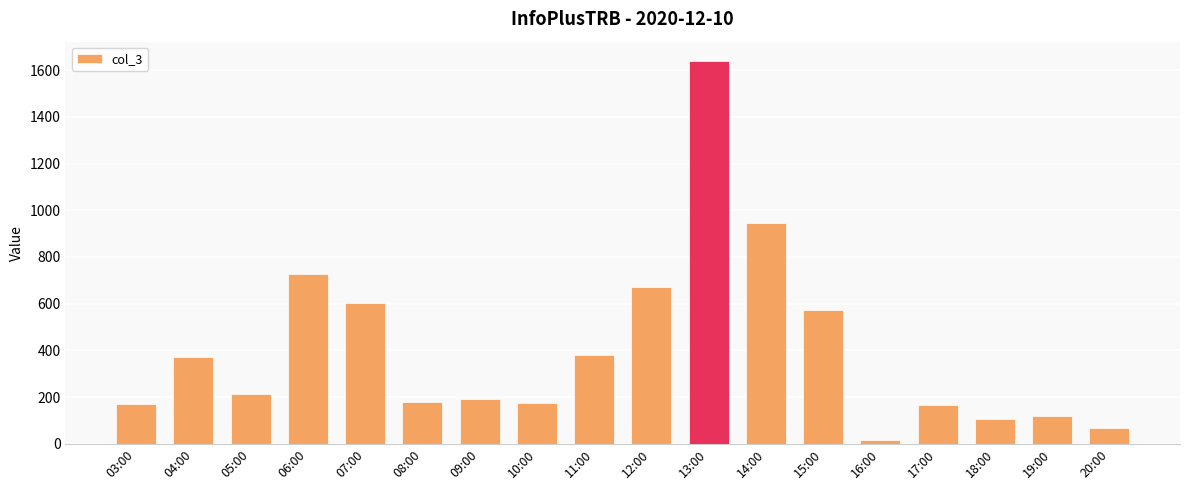

What position from the right is 04:00?

17